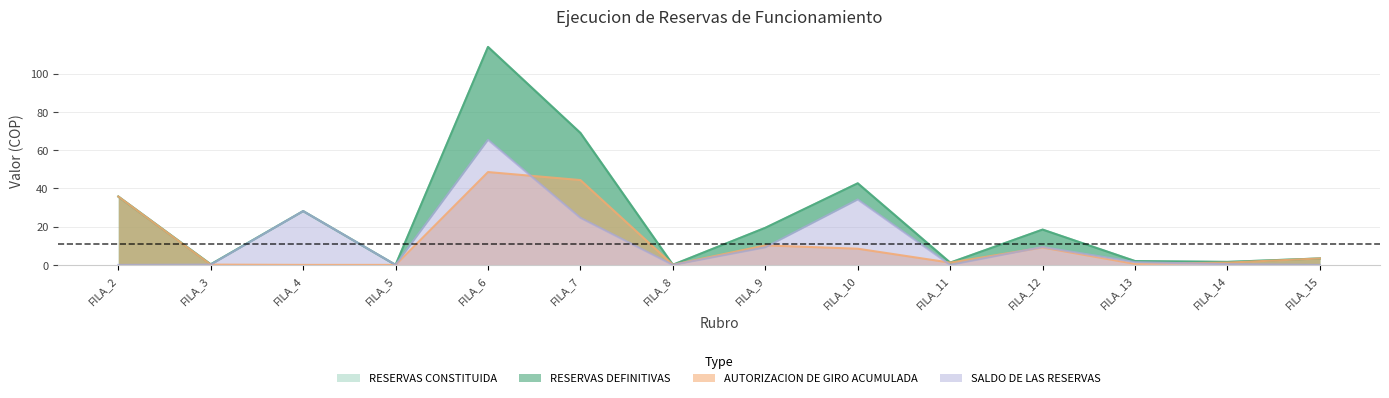

Reading left to right, what are all the values shown in this chart?

RESERVAS CONSTITUIDA: 35.7	0.3	28.1	0.0	113.9	69.0	0.1	19.4	42.6	1.2	18.4	2.0	1.6	3.4
RESERVAS DEFINITIVAS: 35.7	0.3	28.1	0.0	113.9	69.0	0.1	19.4	42.6	1.2	18.4	2.0	1.6	3.4
AUTORIZACION DE GIRO ACUMULADA: 35.7	0.2	0.0	0.0	48.5	44.3	0.1	10.2	8.5	1.2	9.1	0.5	1.2	3.4
SALDO DE LAS RESERVAS: 0.0	0.1	28.1	0.0	65.4	24.6	0.0	9.2	34.2	0.0	9.4	1.5	0.4	0.0